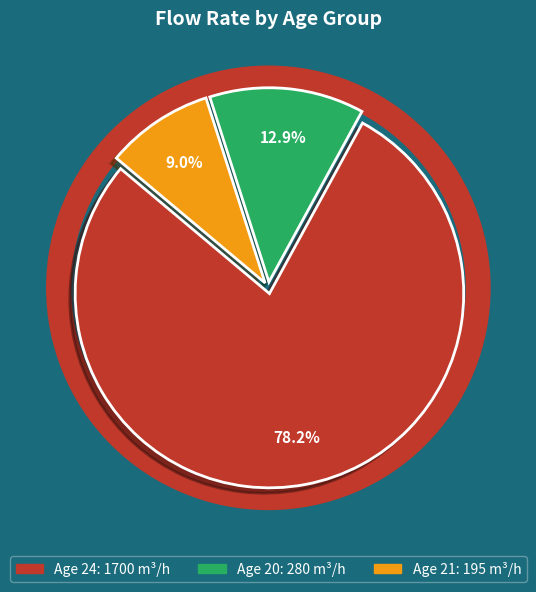

How many slices are in this pie chart?

3